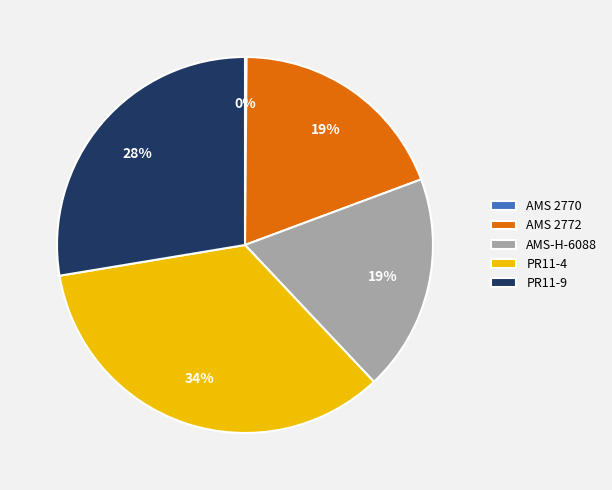

To the nearest percent, what is the difference between the largest and smallest slice percentages?

34%